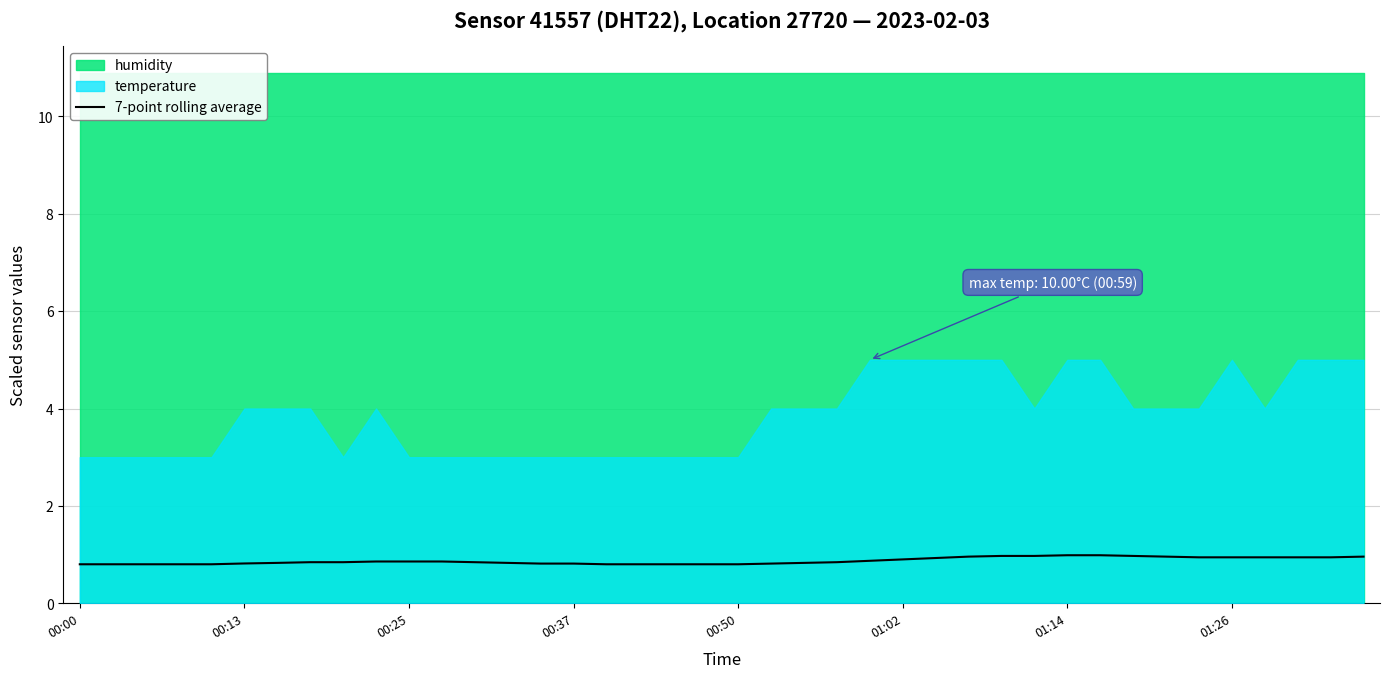

Is it true that 7-point rolling average equals 0.8 at 00:50?

True